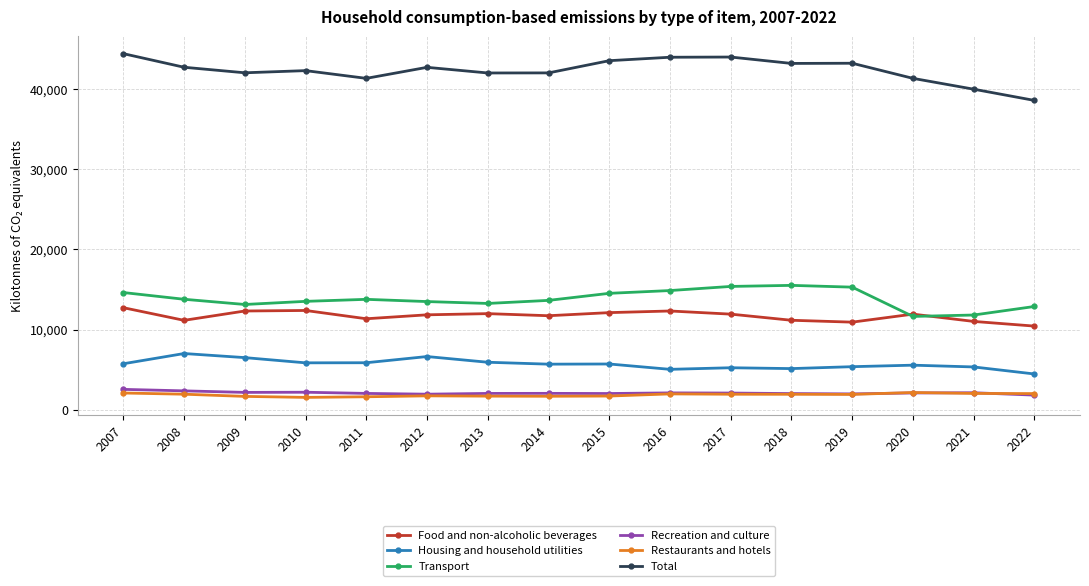

True or false: Recreation and culture and Total cross at least once.

False